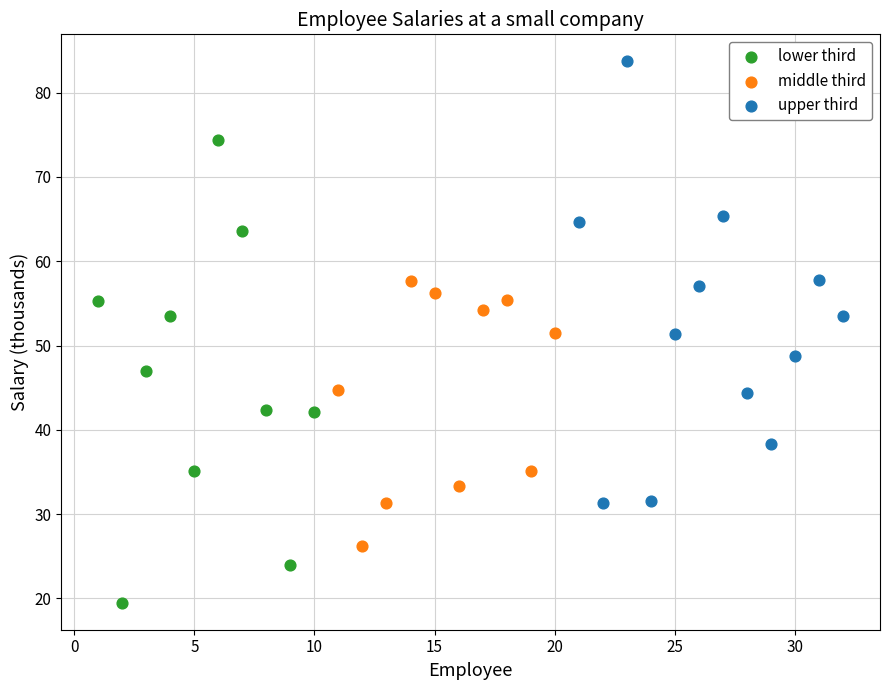

Which series contains the highest Y value?

upper third